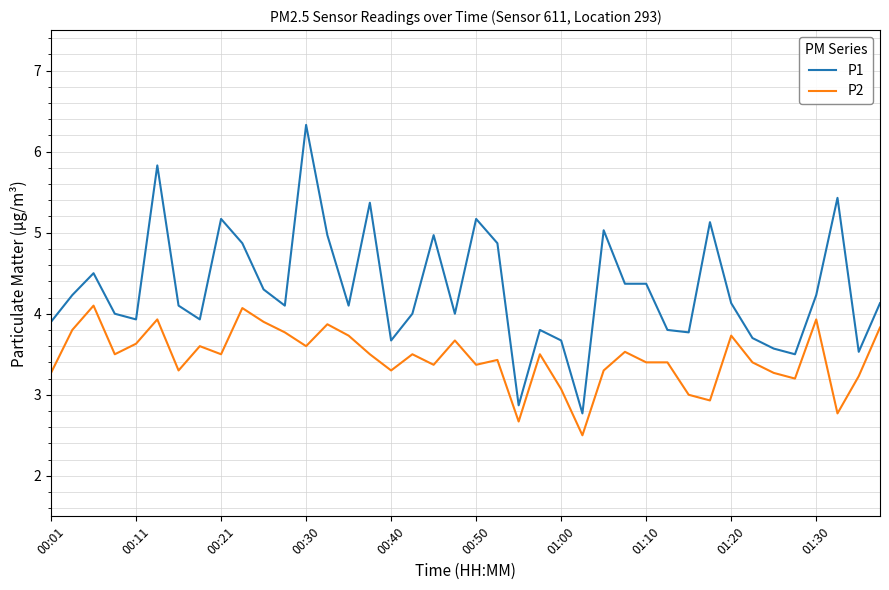

What is the difference between the maximum and minimum values in the P1 series?

3.6